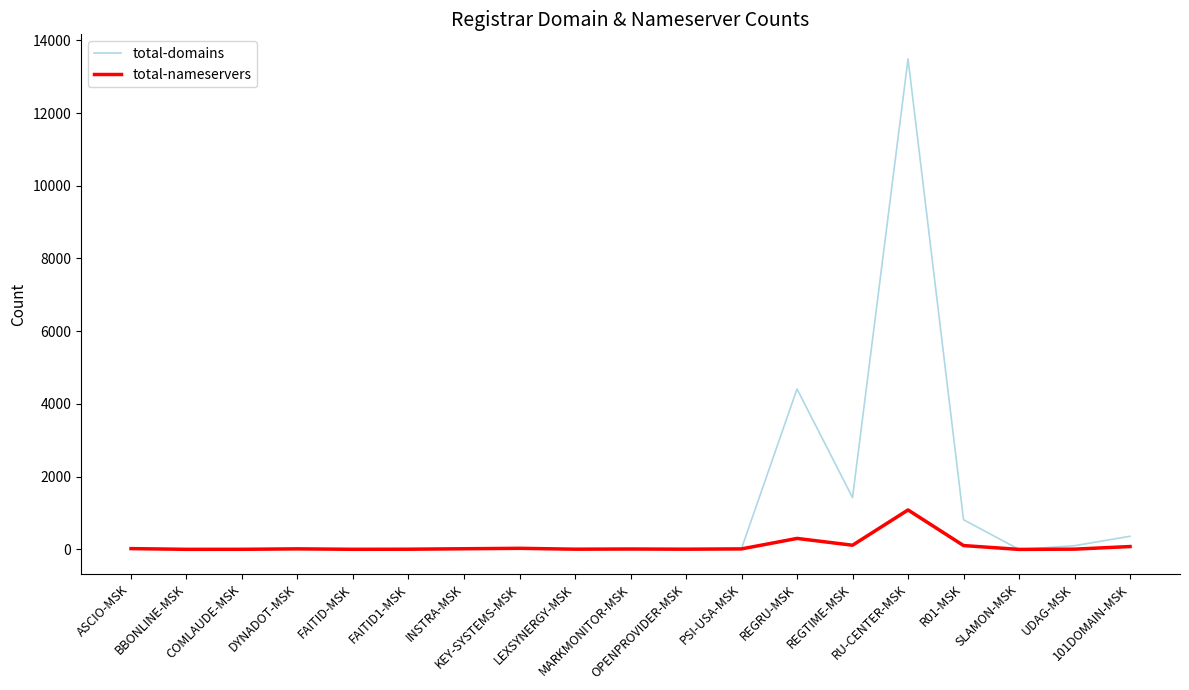

True or false: total-nameservers has more than 1 points higher than both neighbors.

True